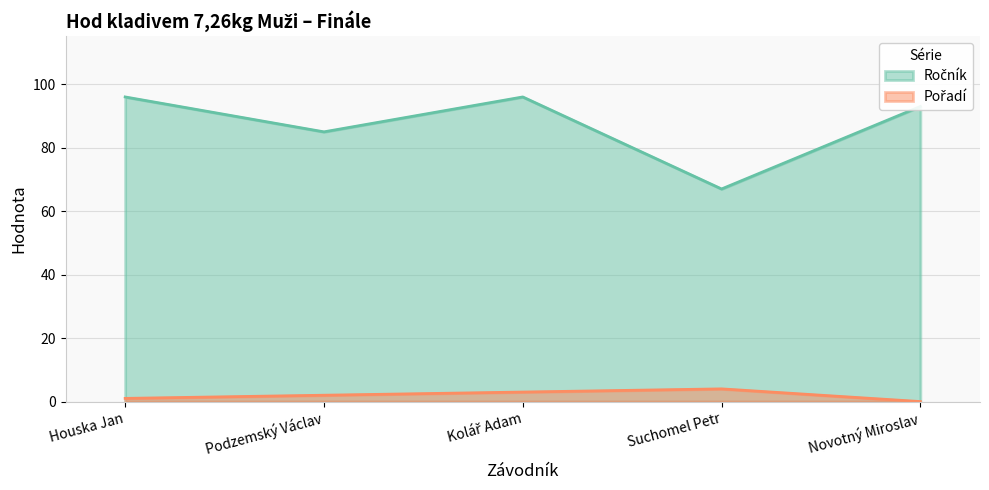

How many lines are shown in the chart?

2